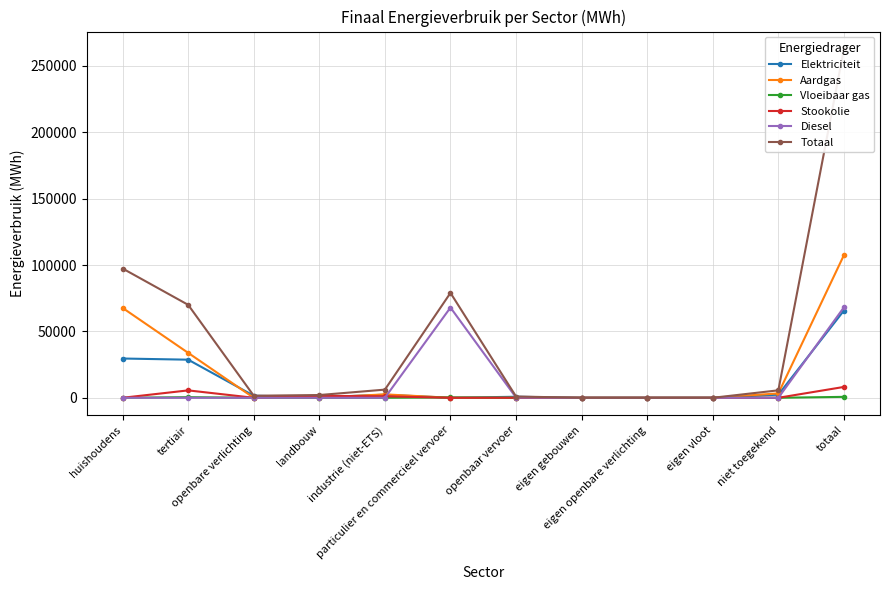

What is the highest value of the Totaal series?

262721.0